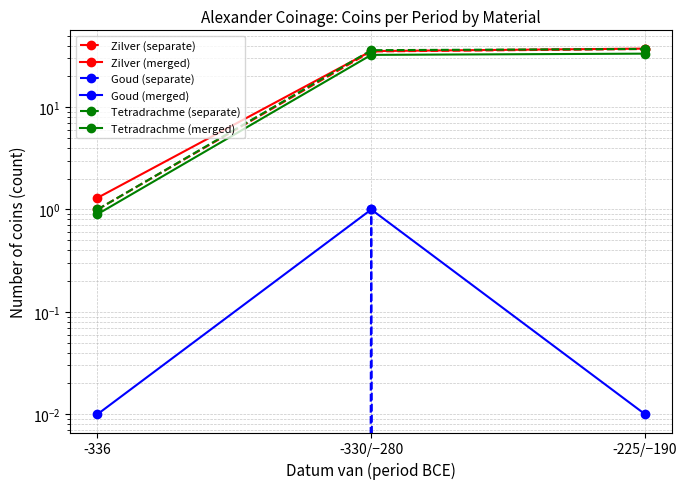

What is the value of the Zilver (merged) point at the 3rd from the left?

37.3